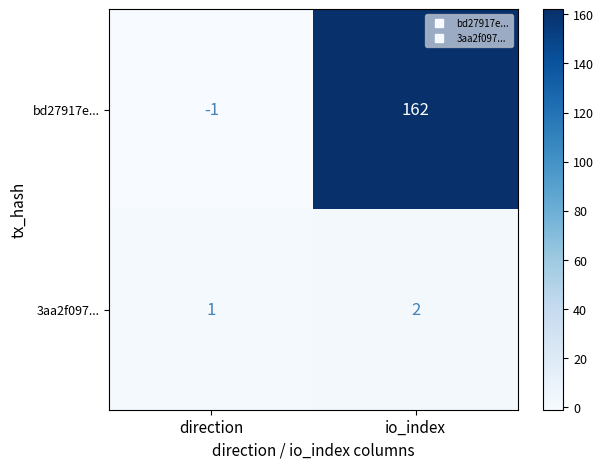

At which category is the sum across all series the highest?

io_index